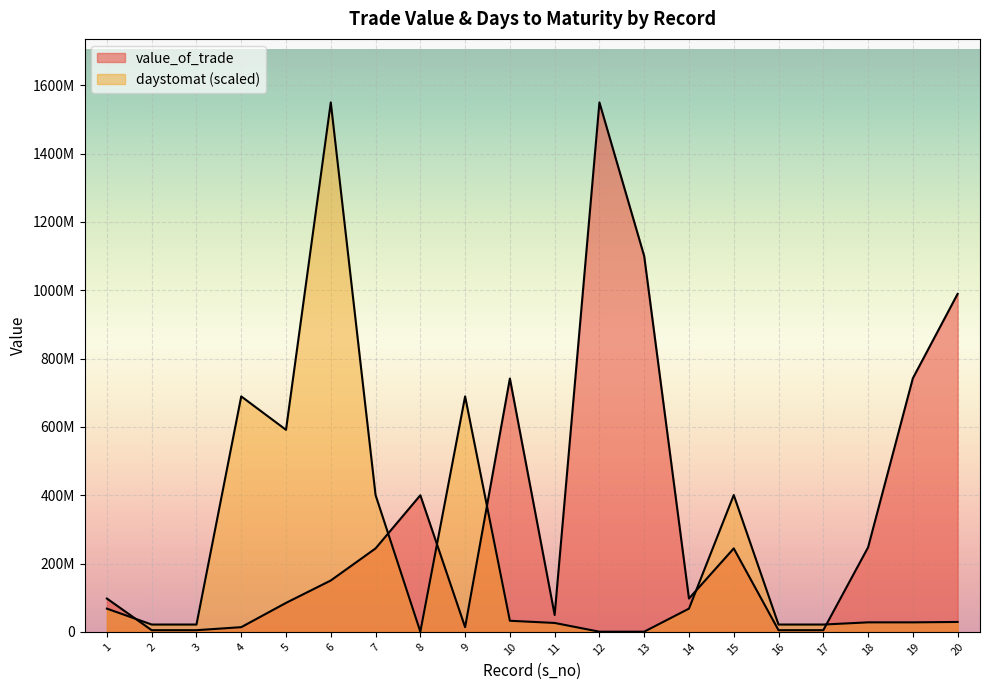

What is the difference between the second highest and second lowest values in the value_of_trade series?

1094785941.8